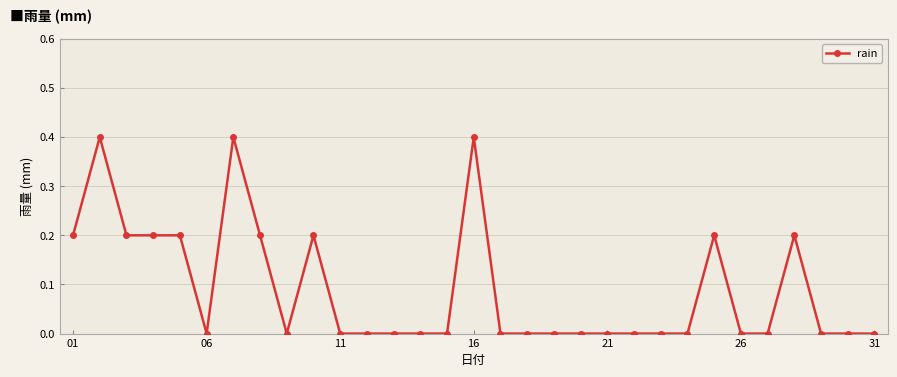

Count the number of data series in this chart.

1